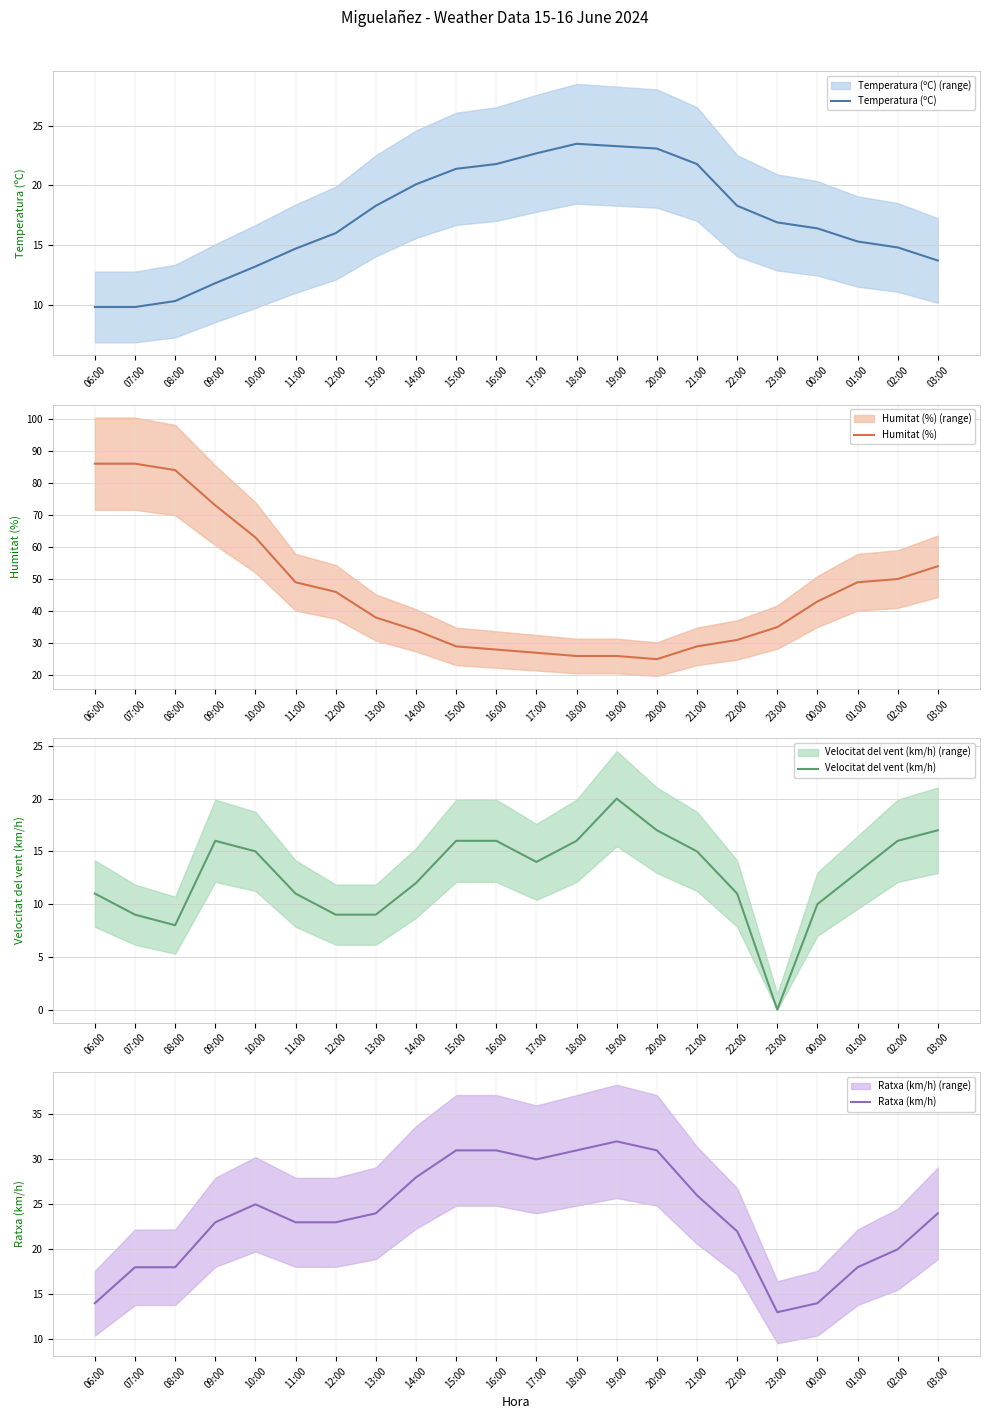

How many lines are shown in the chart?

4